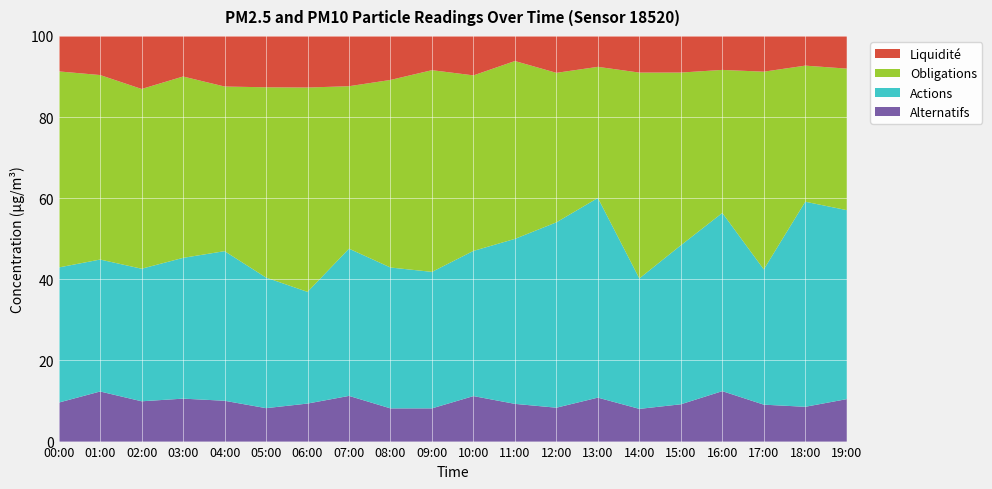

What is the approximate value of Alternatifs at 05:00?

8.2